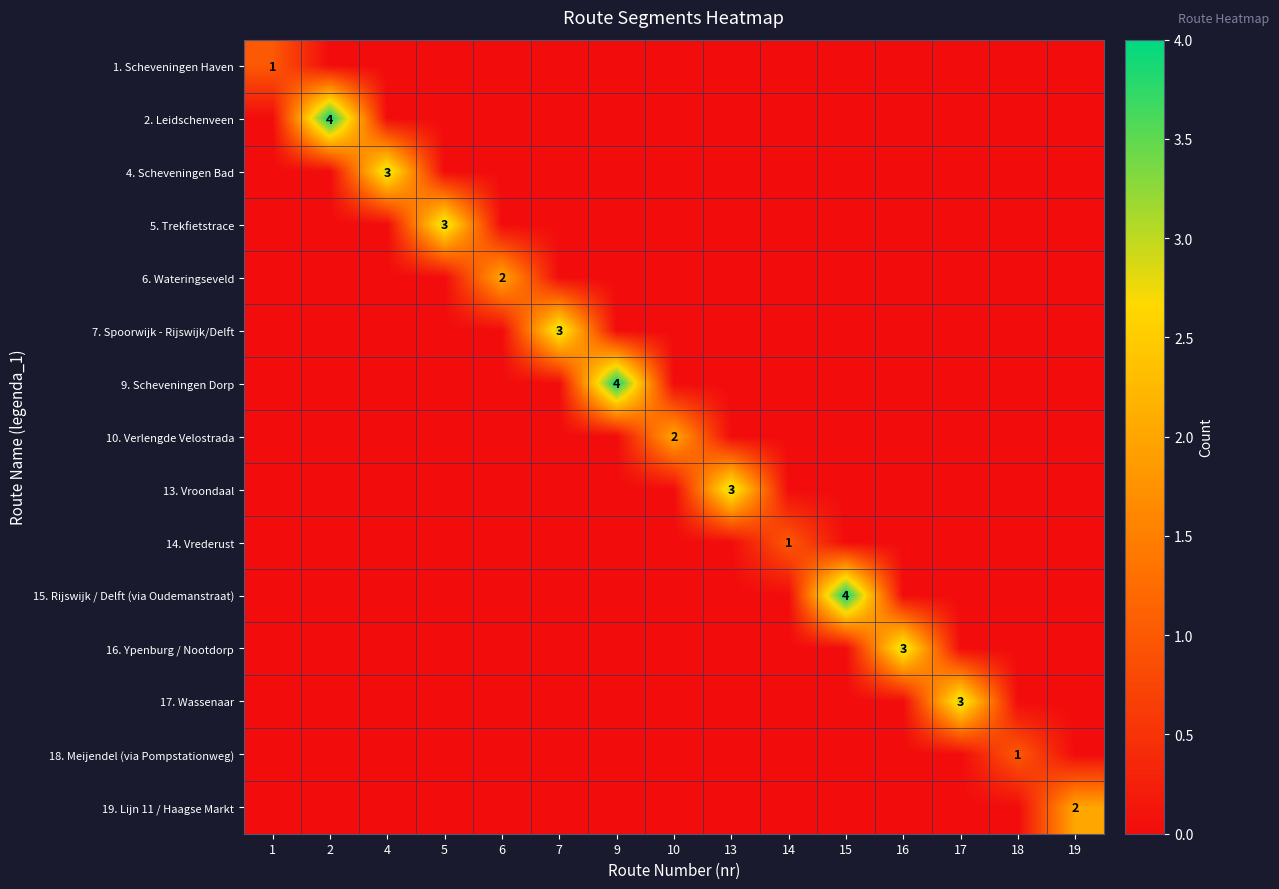

At which label is 16. Ypenburg / Nootdorp closest to 1?

1